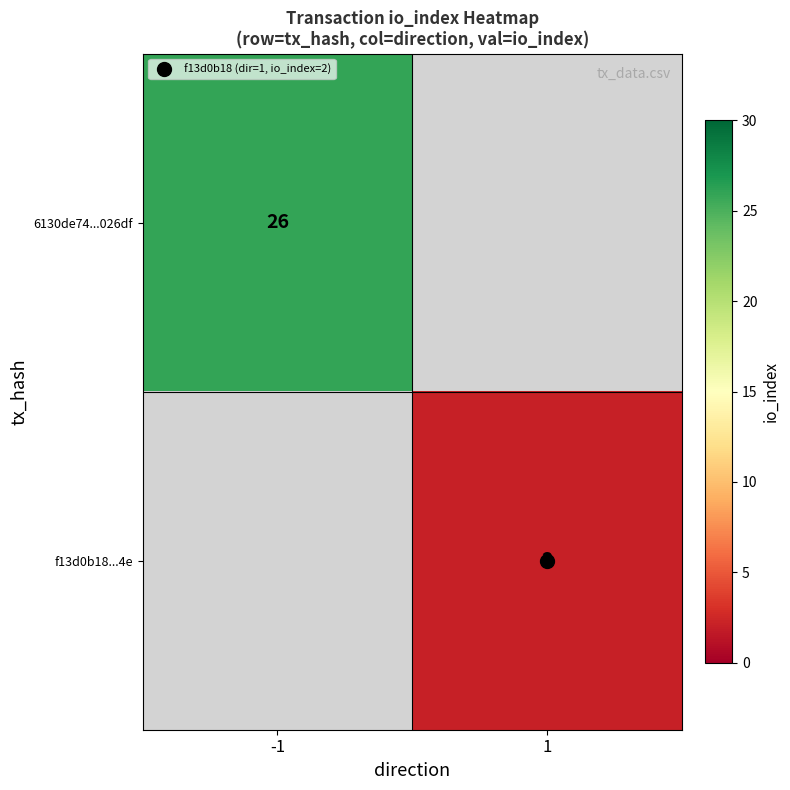

Which category has the highest value across all series?

-1